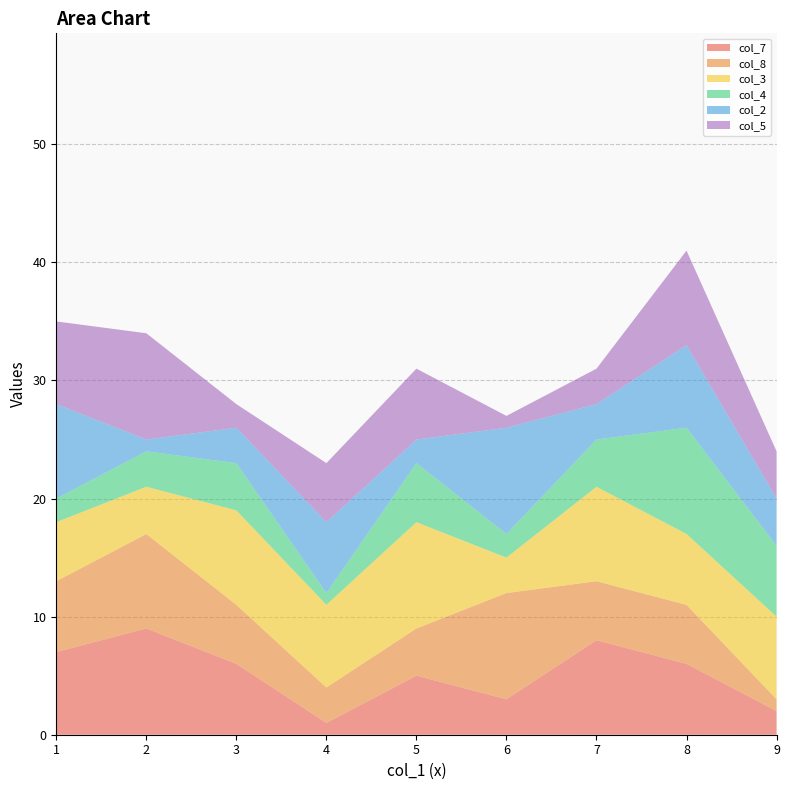

Reading left to right, transcribe all the data shown in this chart.

col_7: 7	9	6	1	5	3	8	6	2
col_8: 6	8	5	3	4	9	5	5	1
col_3: 5	4	8	7	9	3	8	6	7
col_4: 2	3	4	1	5	2	4	9	6
col_2: 8	1	3	6	2	9	3	7	4
col_5: 7	9	2	5	6	1	3	8	4